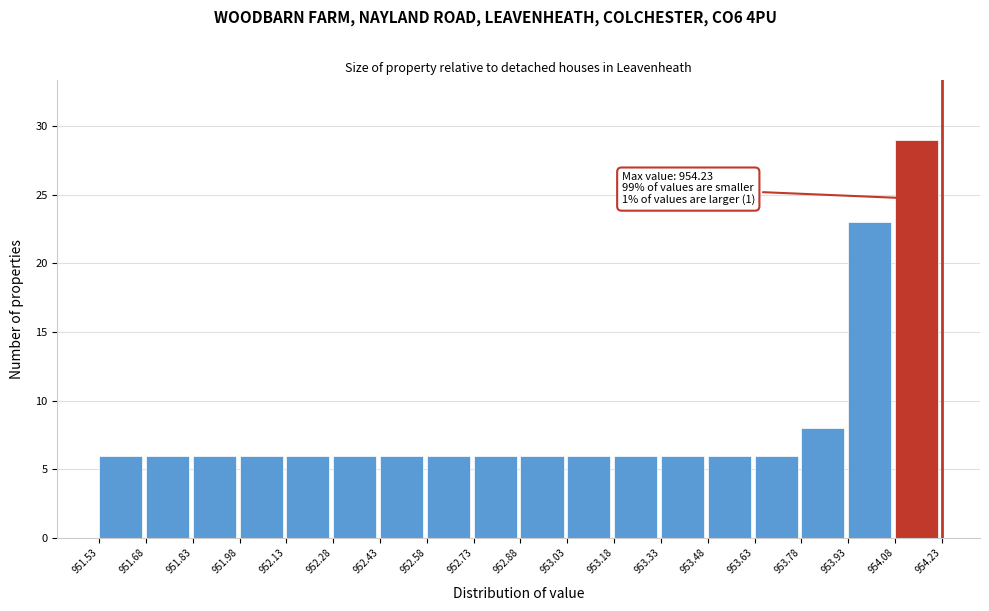

Over which range of the x-axis is the bar tallest?

954.08 to 954.23